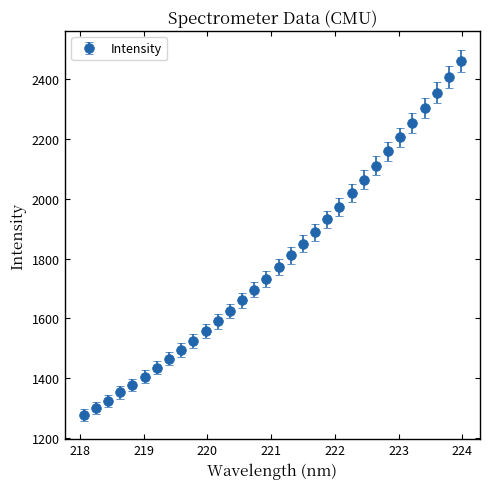

What is the value of the 18th point from the left?

1810.2